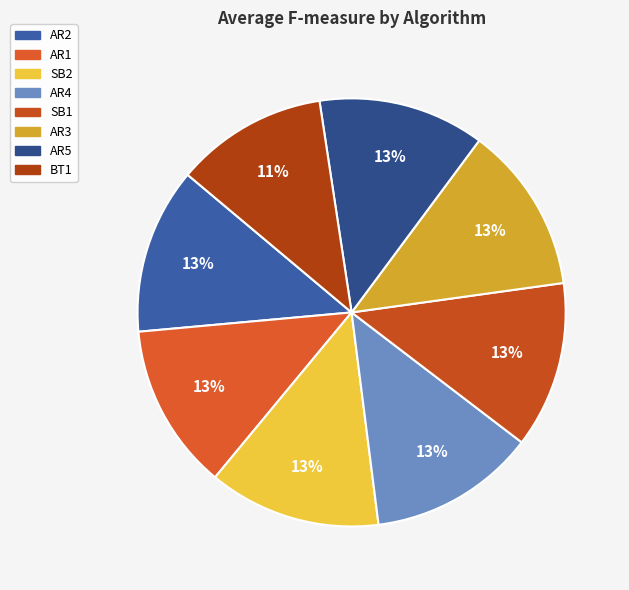

Is there a majority slice in this chart?

No